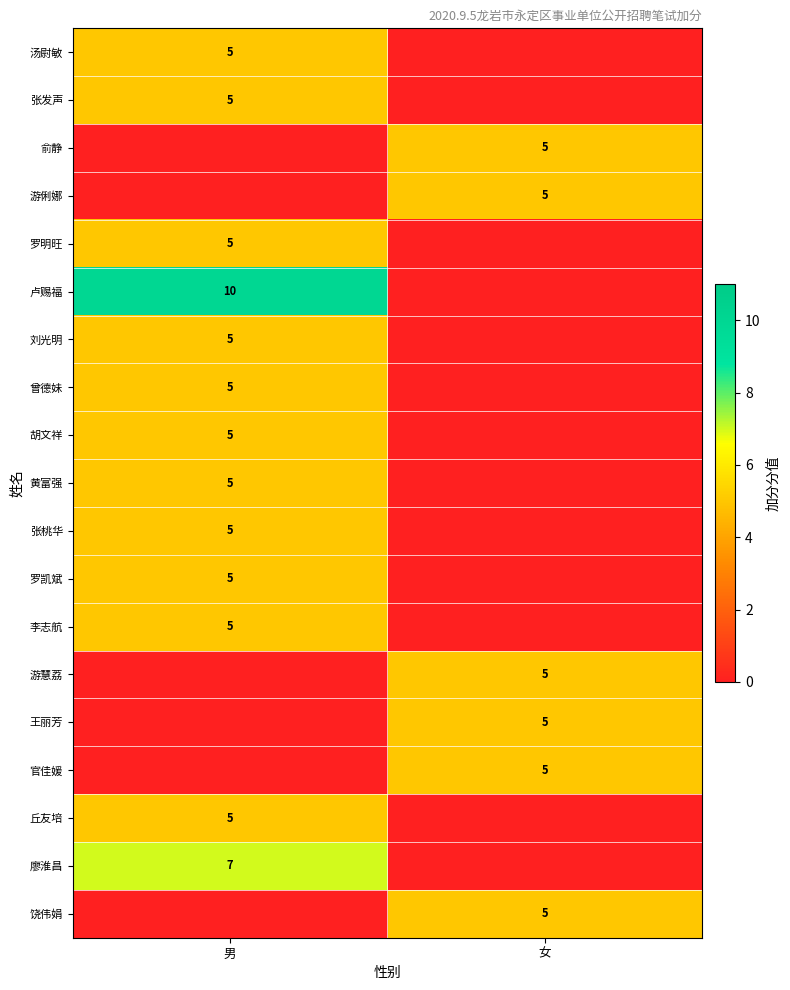

The 官佳媛 series shows 5 at 女. True or false?

True